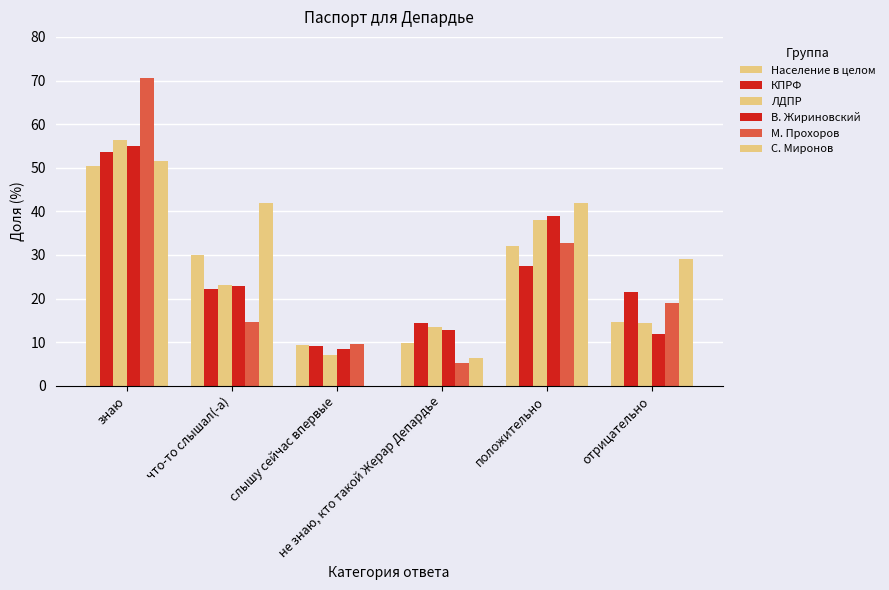

Count the number of categories in the chart.

6